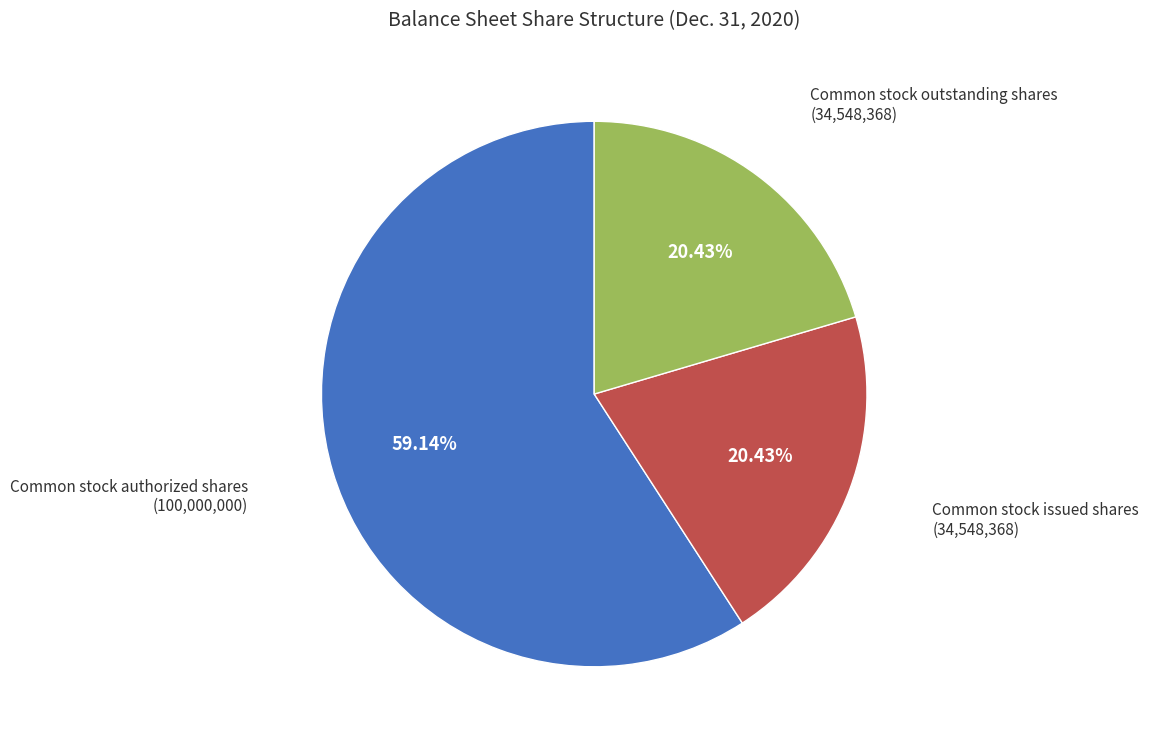

Is there a majority slice in this chart?

Yes